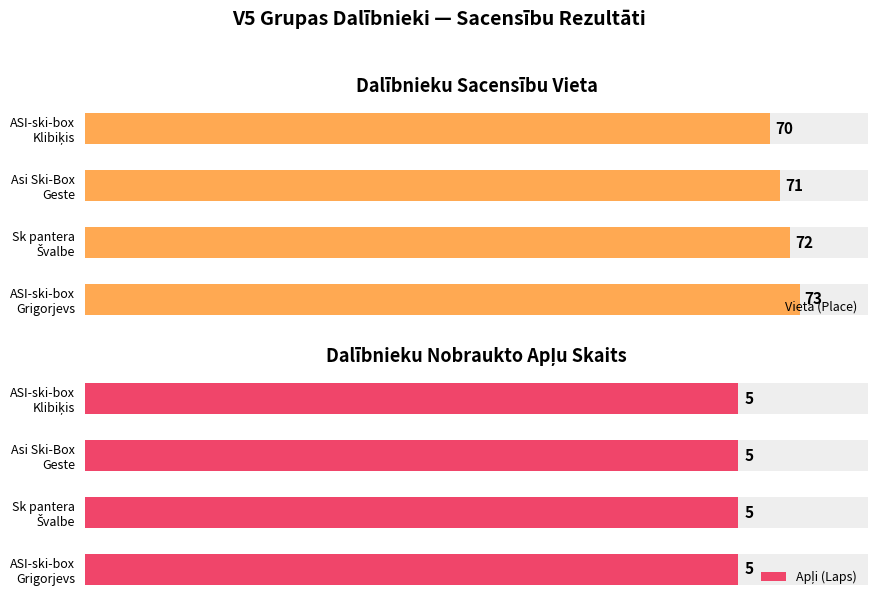

How many values in the Vieta (Place) series exceed 72?

1